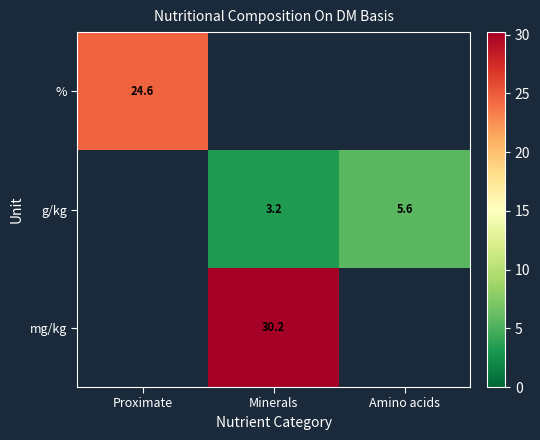

Is the value of mg/kg at Minerals greater than the value of % at Proximate?

Yes